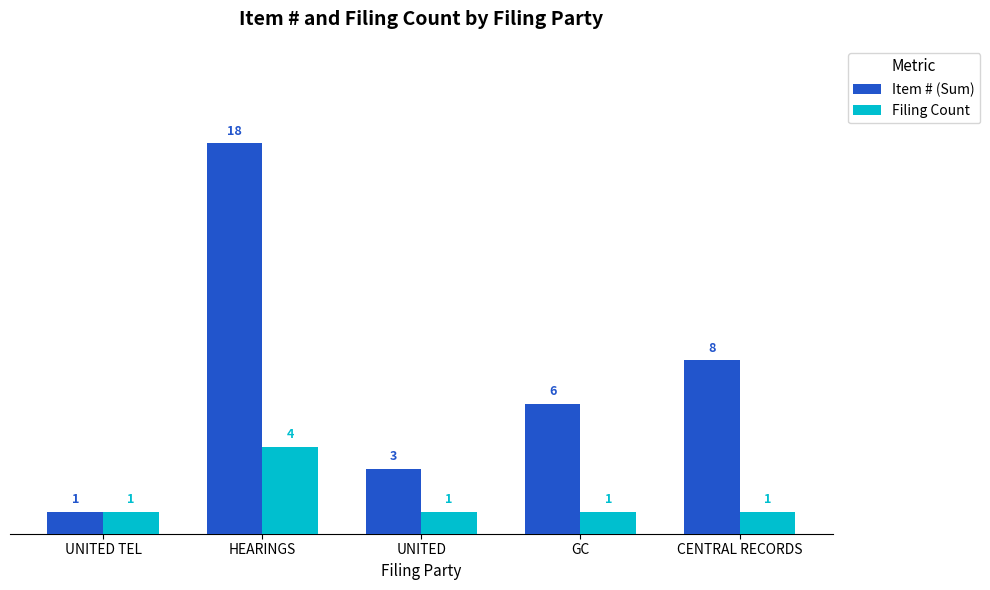

Reading right to left, list all the values displayed in this chart.

Item # (Sum): CENTRAL RECORDS=8	GC=6	UNITED=3	HEARINGS=18	UNITED TEL=1
Filing Count: CENTRAL RECORDS=1	GC=1	UNITED=1	HEARINGS=4	UNITED TEL=1